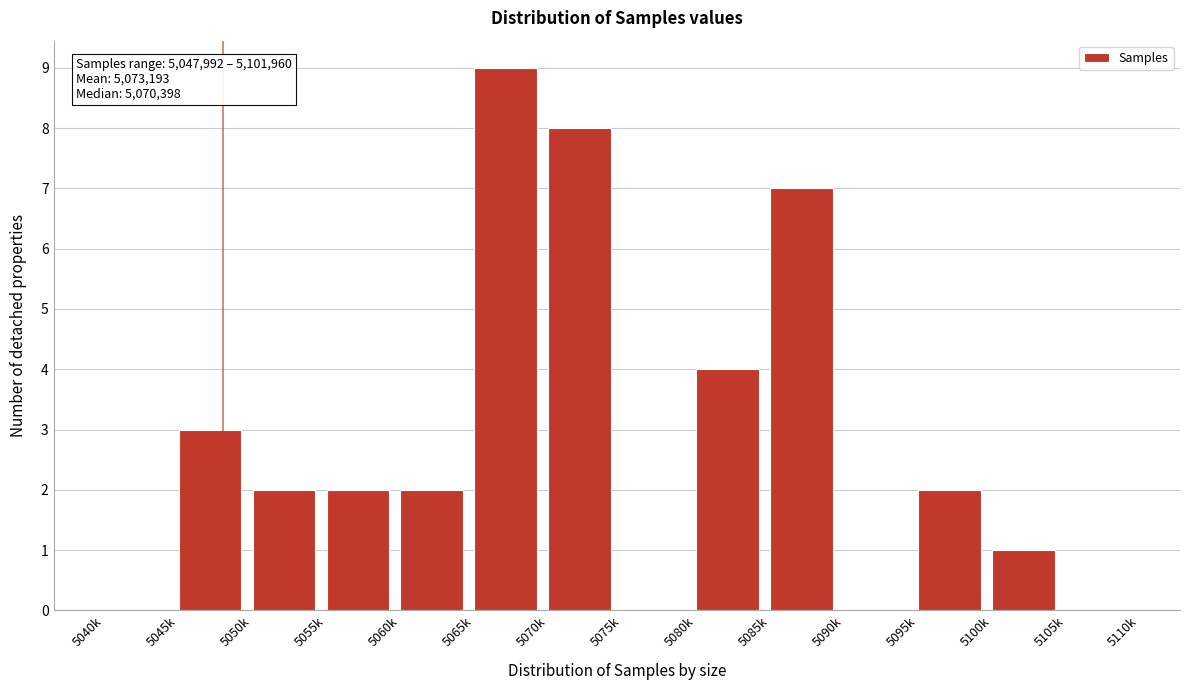

Reading left to right, transcribe all the data shown in this chart.

5040k=0	5045k=3	5050k=2	5055k=2	5060k=2	5065k=9	5070k=8	5075k=0	5080k=4	5085k=7	5090k=0	5095k=2	5100k=1	5105k=0